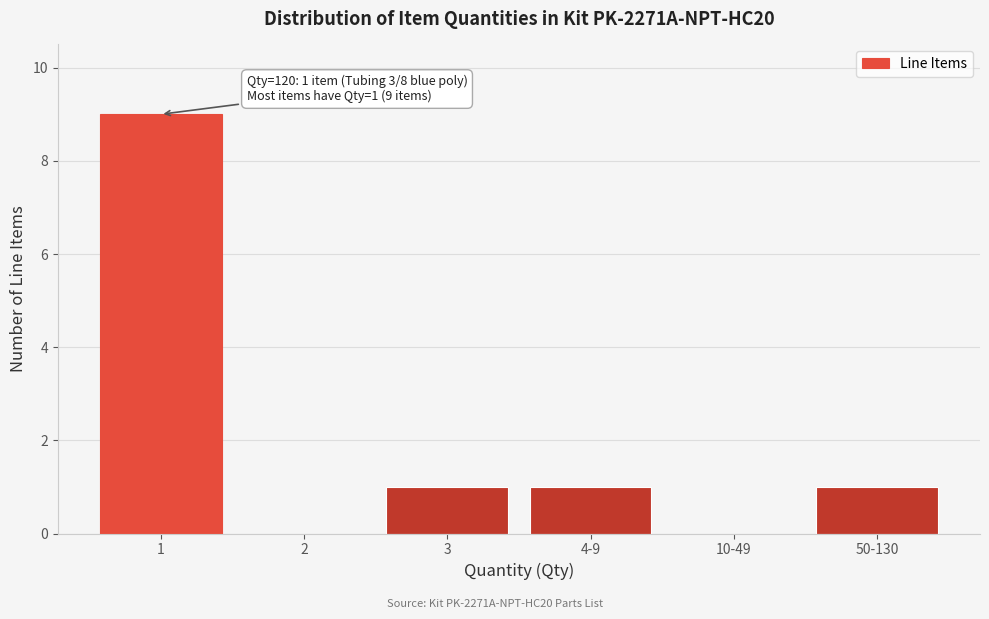

Reading left to right, list all the values displayed in this chart.

1=9	2=0	3=1	4-9=1	10-49=0	50-130=1